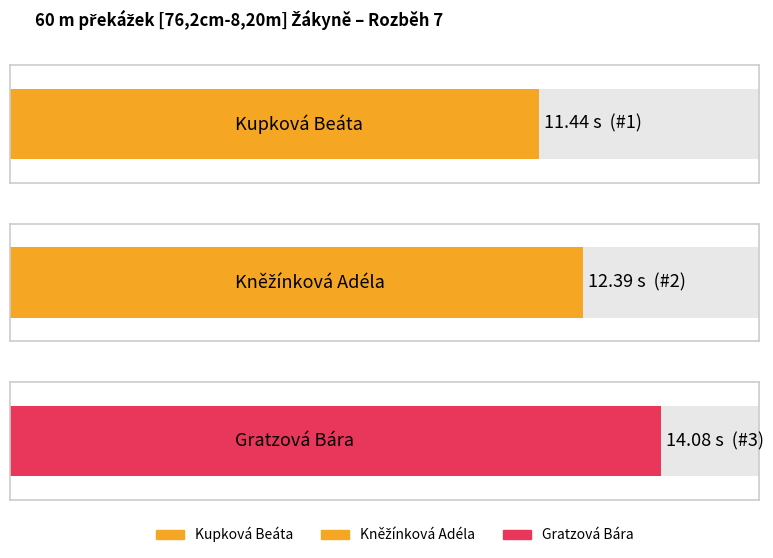

Does the chart contain stacked bars?

No